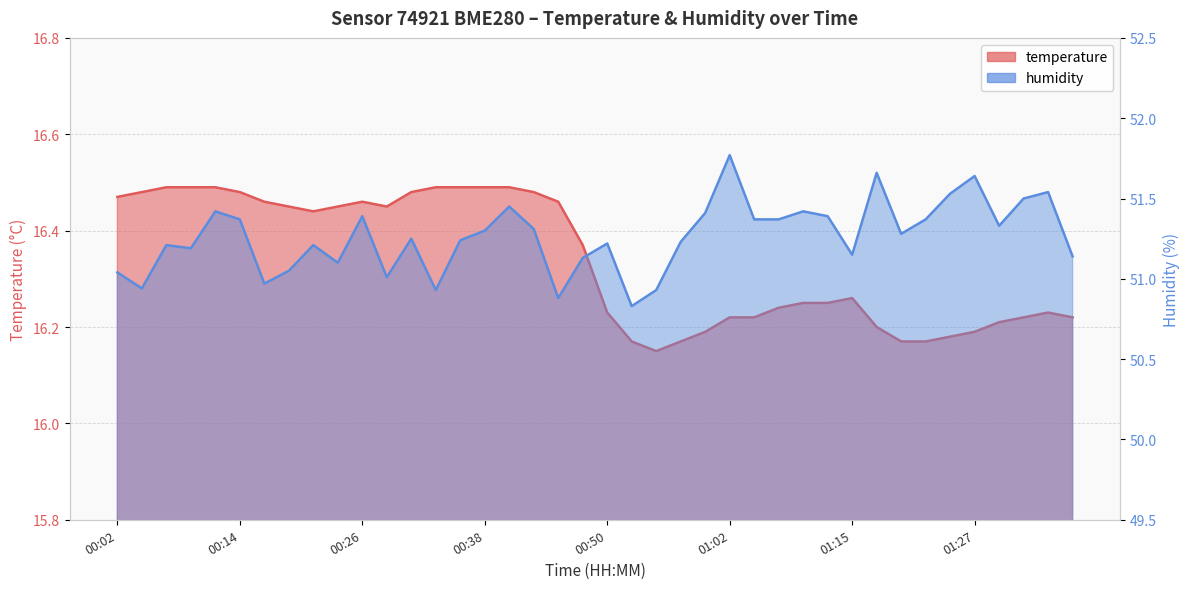

What is the minimum value shown in the chart?

16.1